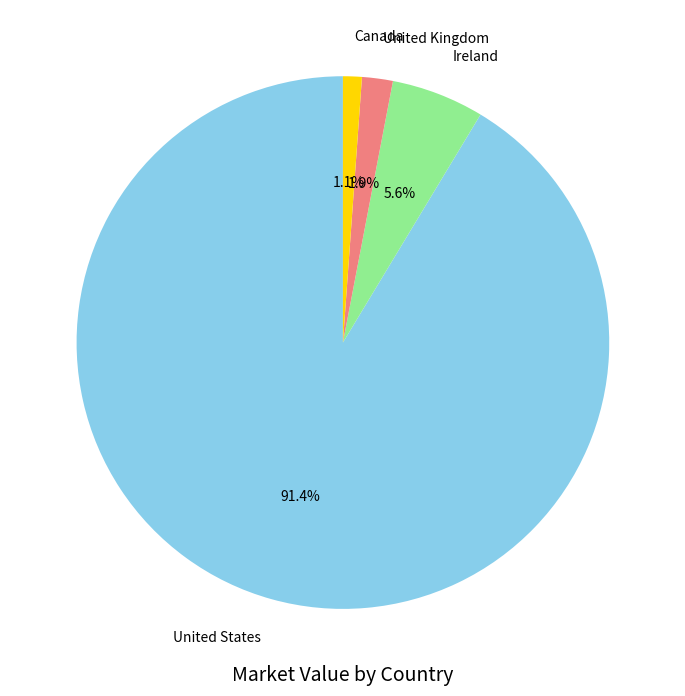

Is the sum of United Kingdom and Ireland greater than half?

No